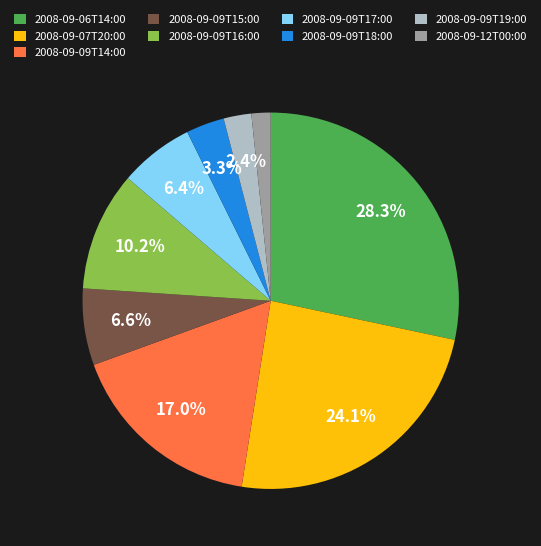

Is there a majority slice in this chart?

No